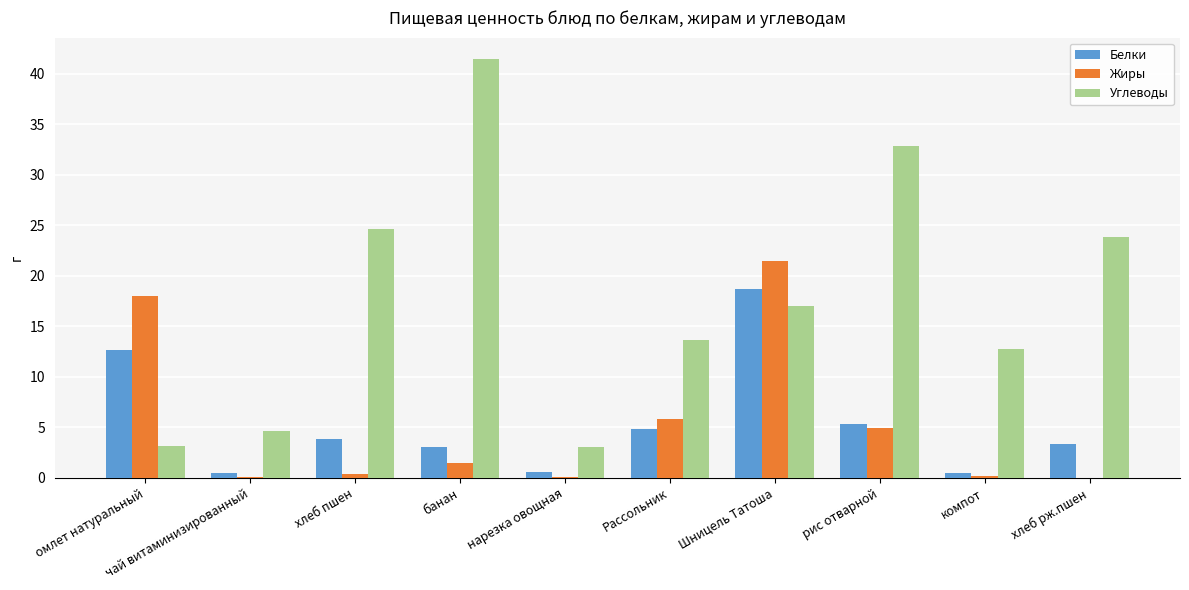

The Углеводы series shows 5.0 at нарезка овощная. True or false?

False